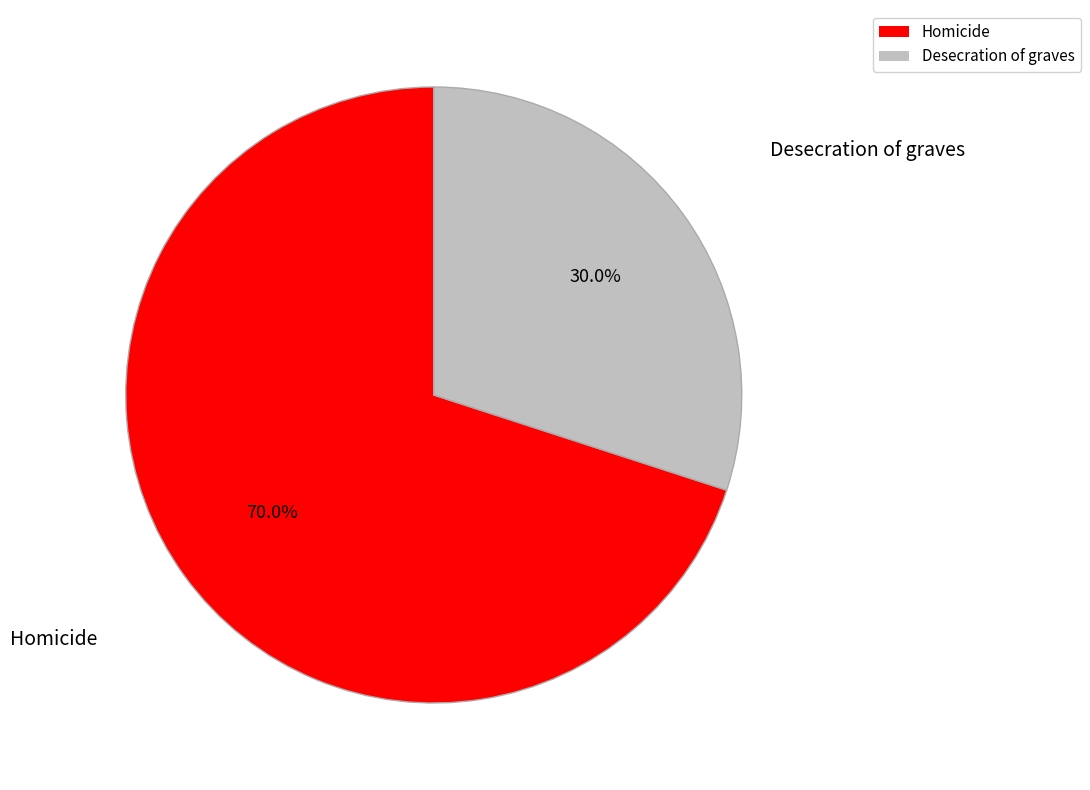

Do Desecration of graves and Homicide together represent more than half of the pie?

Yes